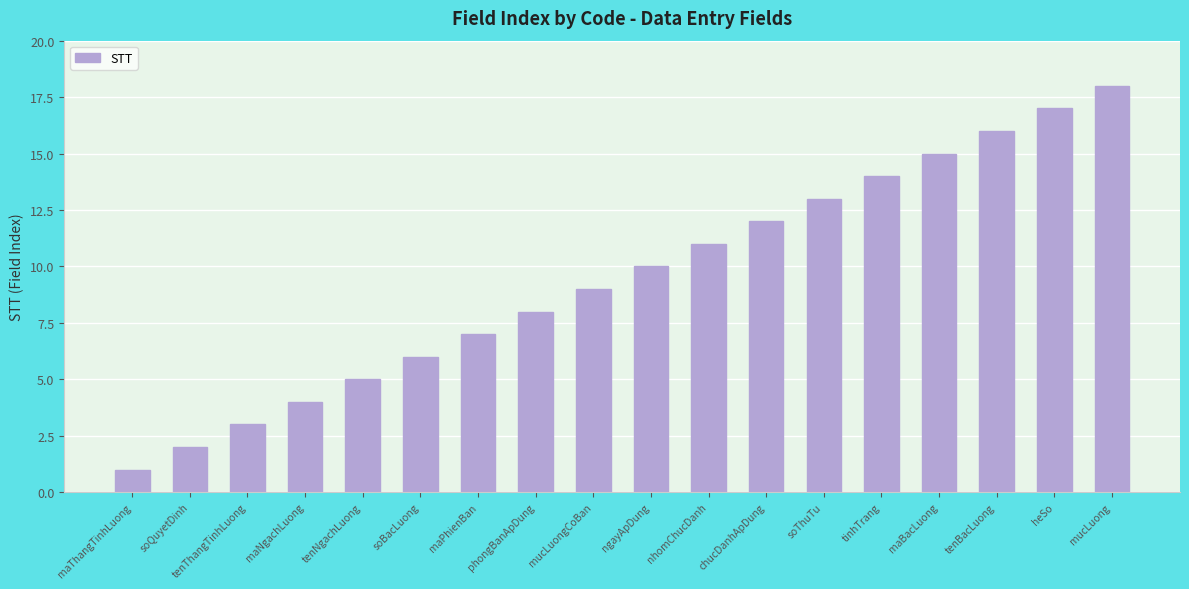

Reading right to left, list all the values displayed in this chart.

18	17	16	15	14	13	12	11	10	9	8	7	6	5	4	3	2	1